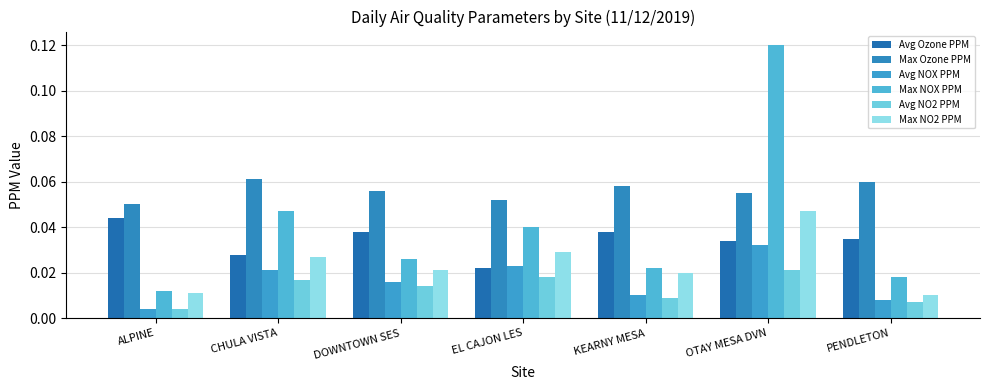

What is the sum of all Max Ozone PPM values?

0.4